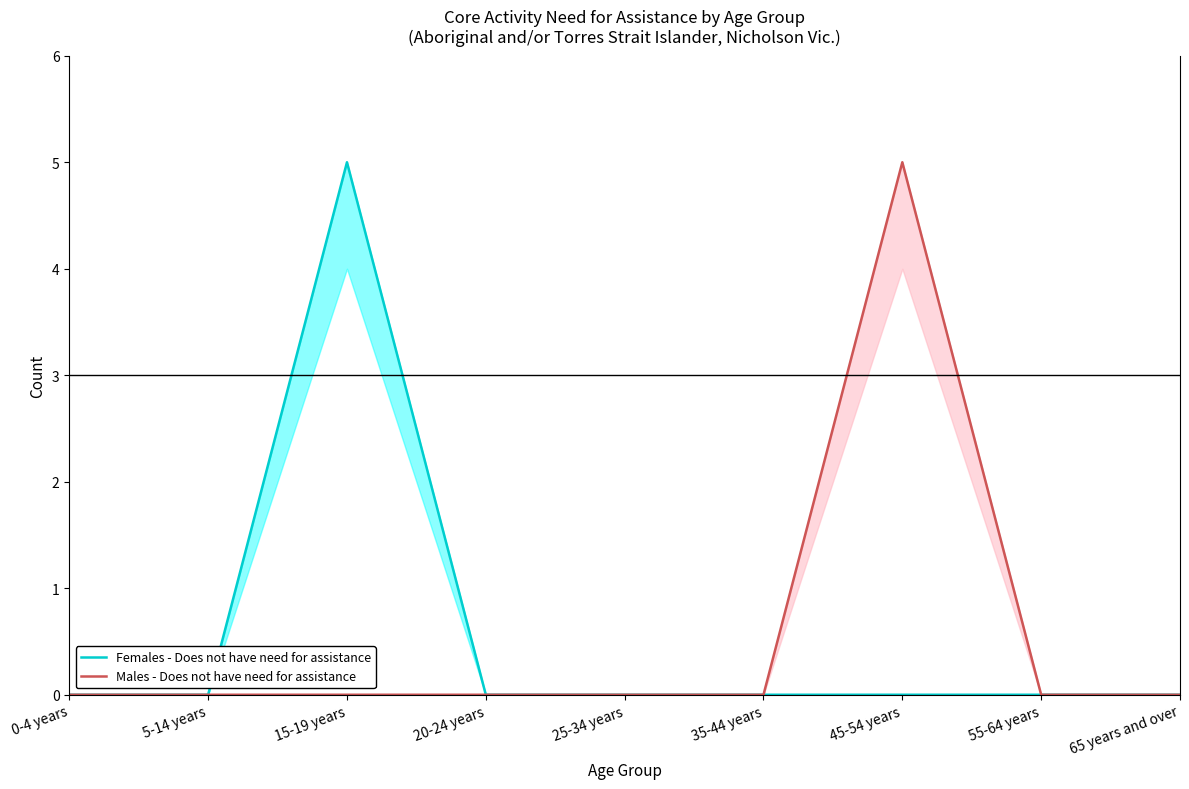

What is the label of the 6th point from the left?

35-44 years